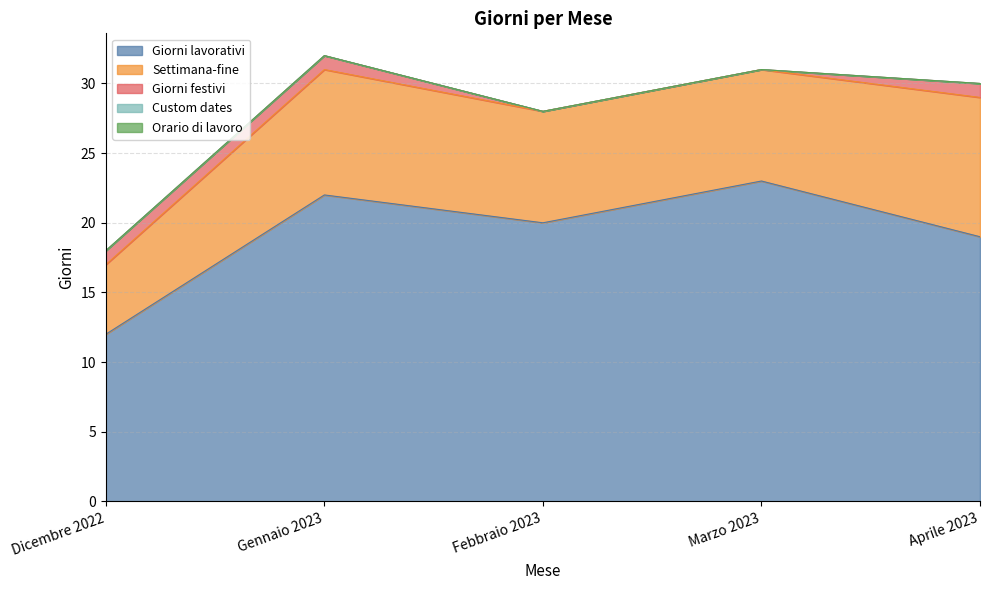

What position from the right is Dicembre 2022?

5